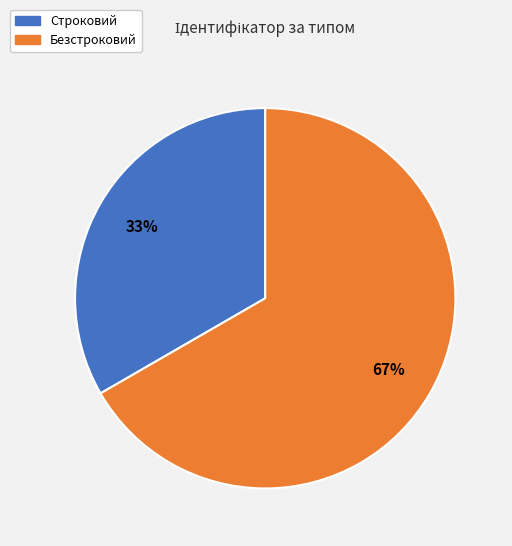

What is the majority slice?

Безстроковий